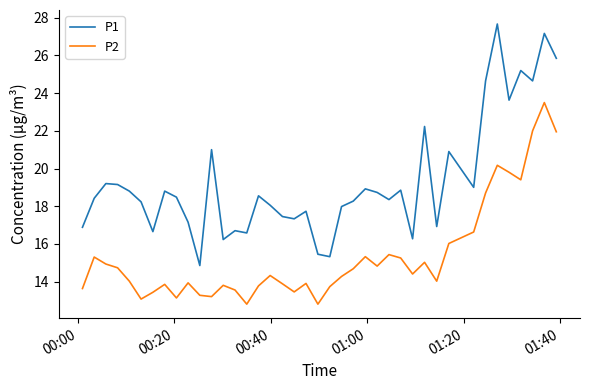

Which series has the largest total across all categories?

P1